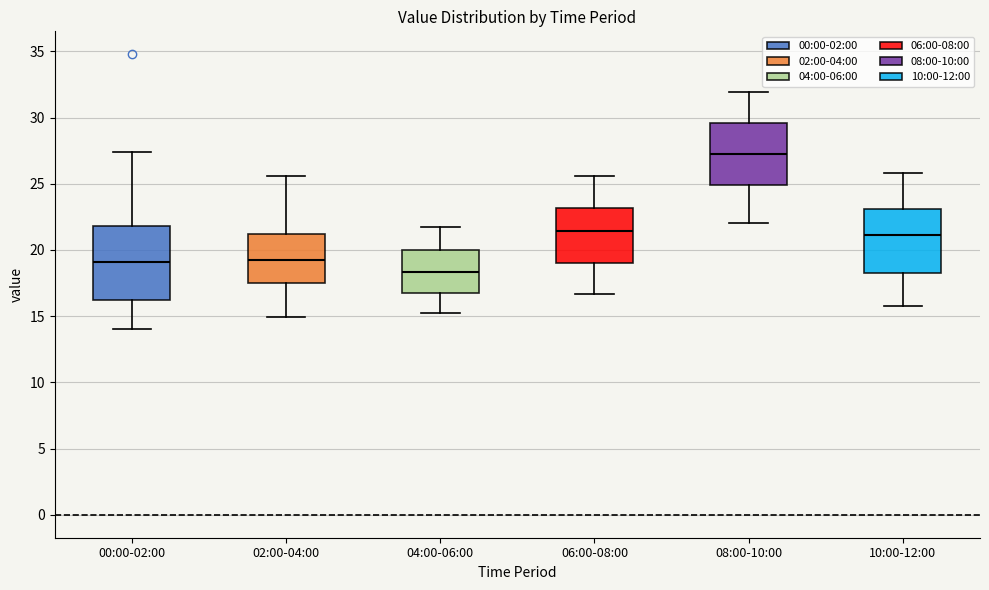

Where does the median line of the box for 10:00-12:00 sit on the y-axis? The values are not printed on the chart, so give them approximately, as read against the axis.

21.0